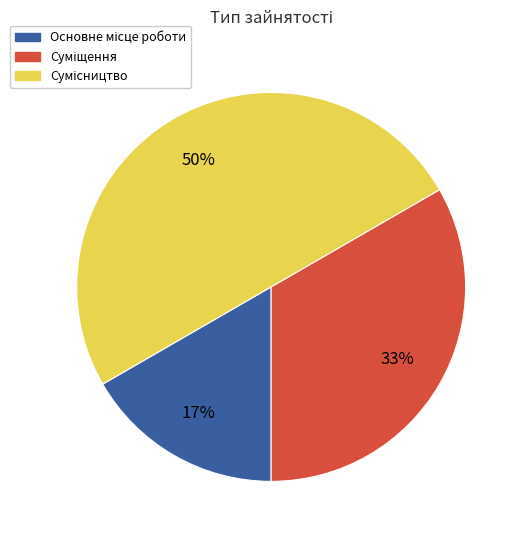

To the nearest percent, what is the average slice percentage?

33%